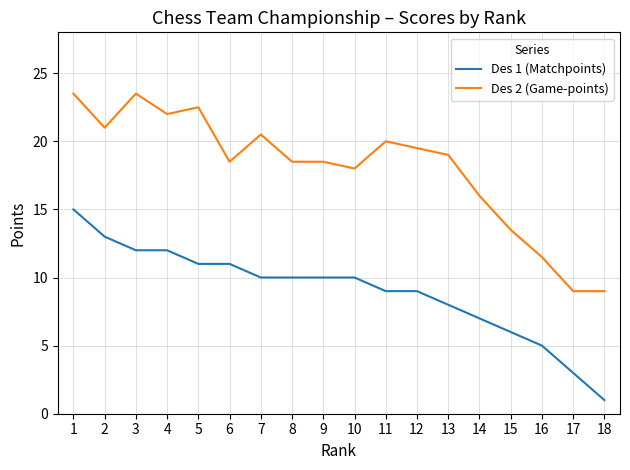

Which category has the lowest value across all series?

18